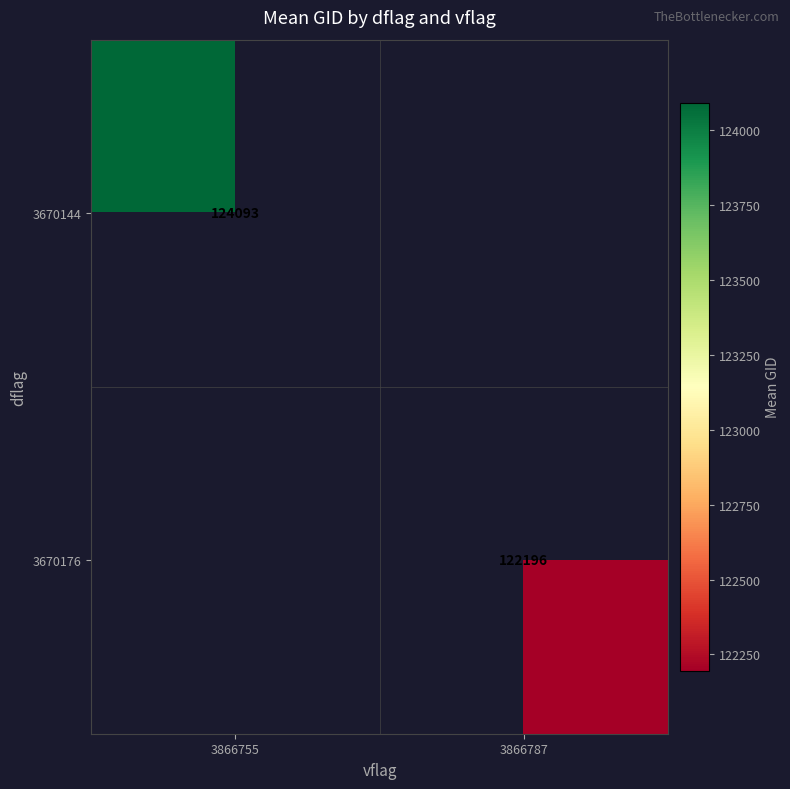

The 3670144 series shows 48164.0 at 3866755. True or false?

False